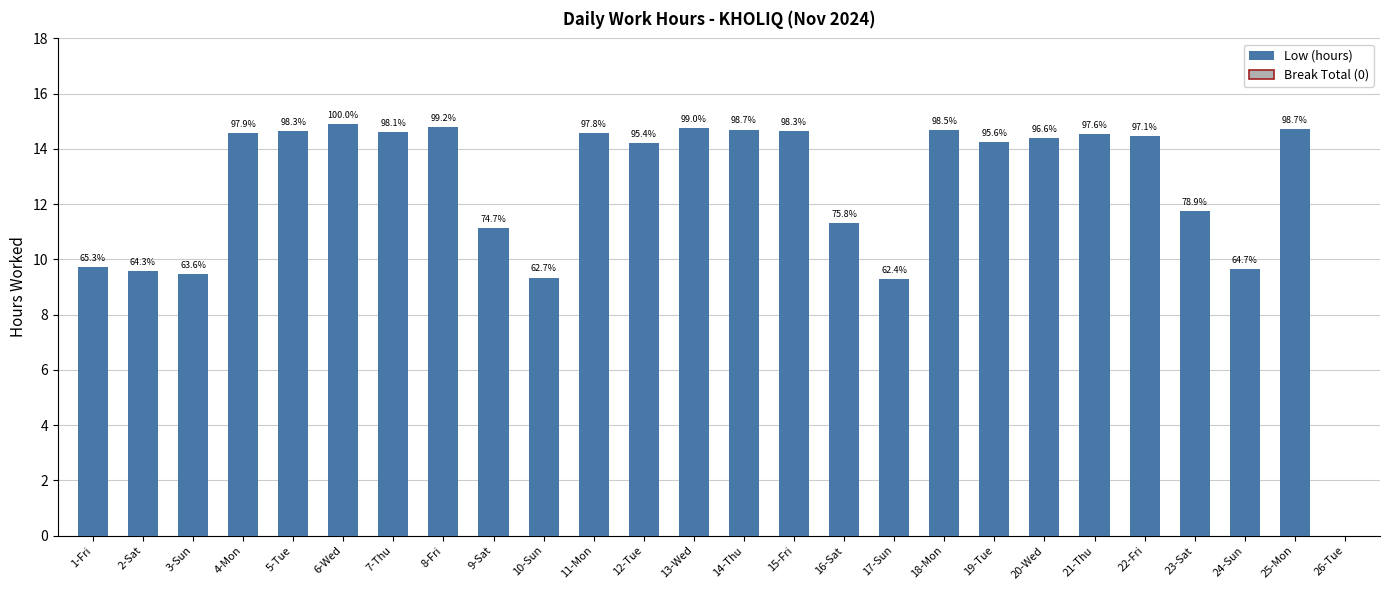

Are the bars horizontal?

No